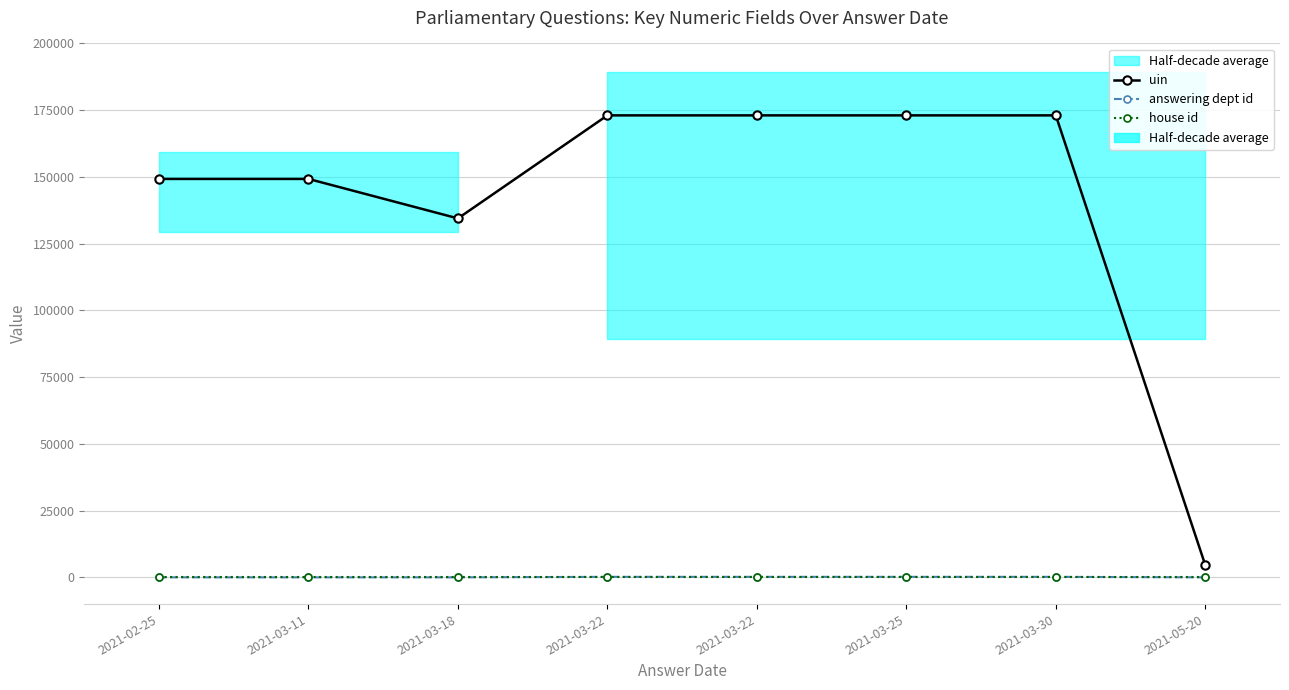

In uin, how many points are lower than both neighbors (excluding endpoints)?

2